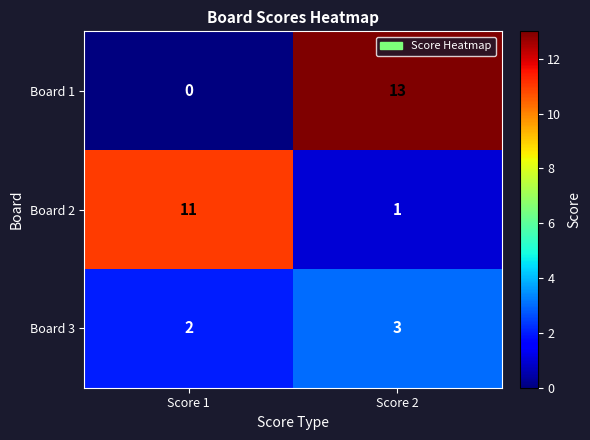

Reading left to right, extract all data points from this chart.

Board 1: Score 1=0	Score 2=13
Board 2: Score 1=11	Score 2=1
Board 3: Score 1=2	Score 2=3